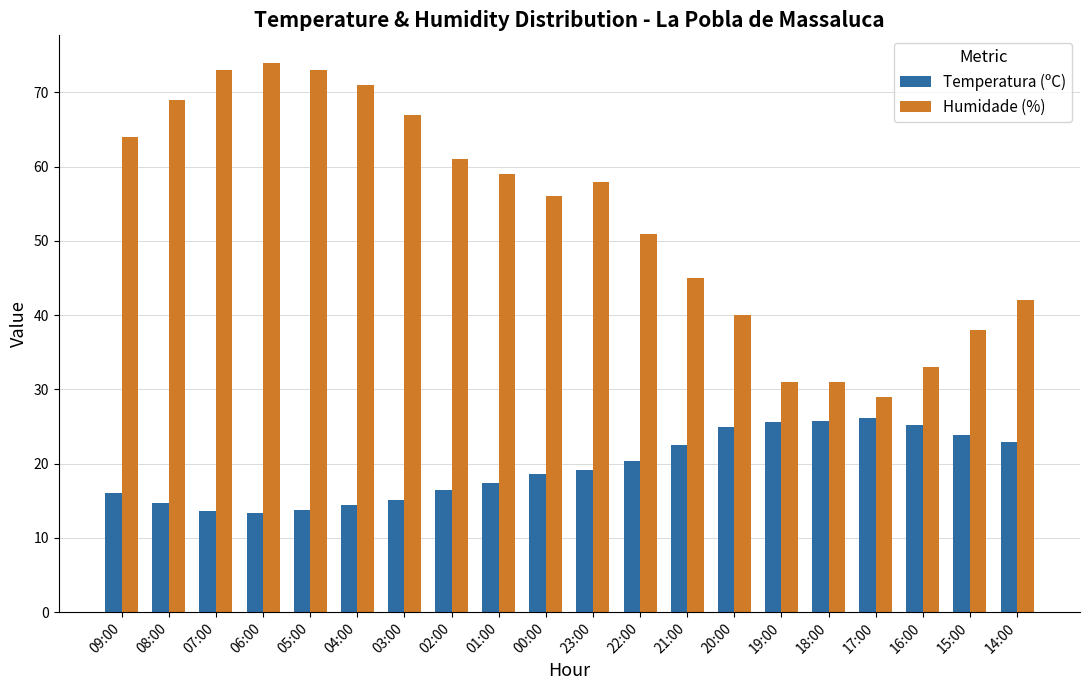

What is the total value across all series at 02:00?

77.5